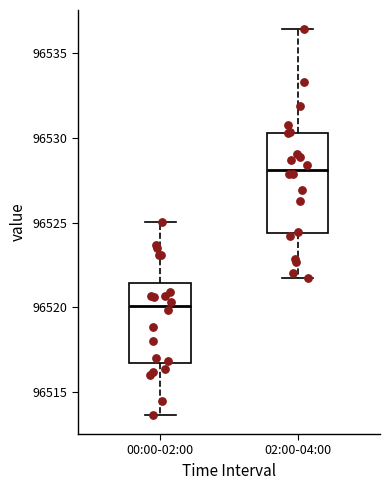

Where does the upper whisker of the box for 02:00-04:00 end on the y-axis? The values are not printed on the chart, so give them approximately, as read against the axis.

96536.5